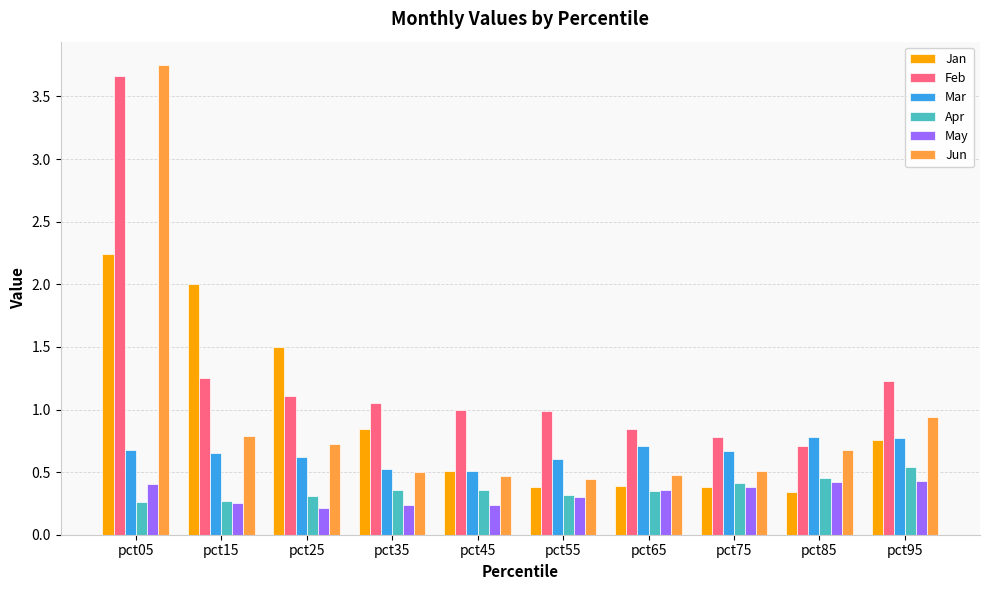

Which series has the largest range (max minus min)?

Jun